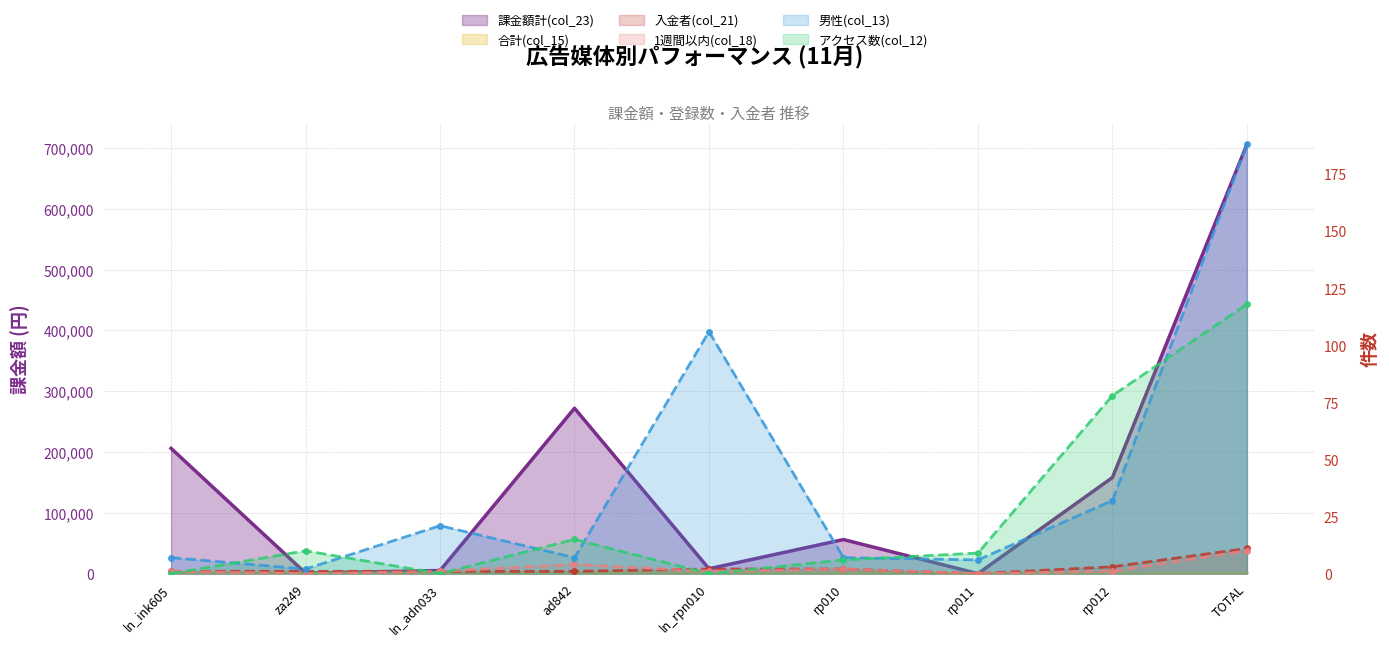

Reading right to left, list all the values displayed in this chart.

アクセス数(col_12): 118	78	9	6	0	15	0	10	0
課金額計(col_23): 705900	158000	0	56000	8000	272000	5000	900	206000
男性(col_13): 188	32	6	7	106	7	21	2	7
合計(col_15): 188	32	6	7	106	7	21	2	7
1週間以内(col_18): 10	1	0	2	1	4	1	0	1
入金者(col_21): 11	3	0	2	2	1	1	1	1